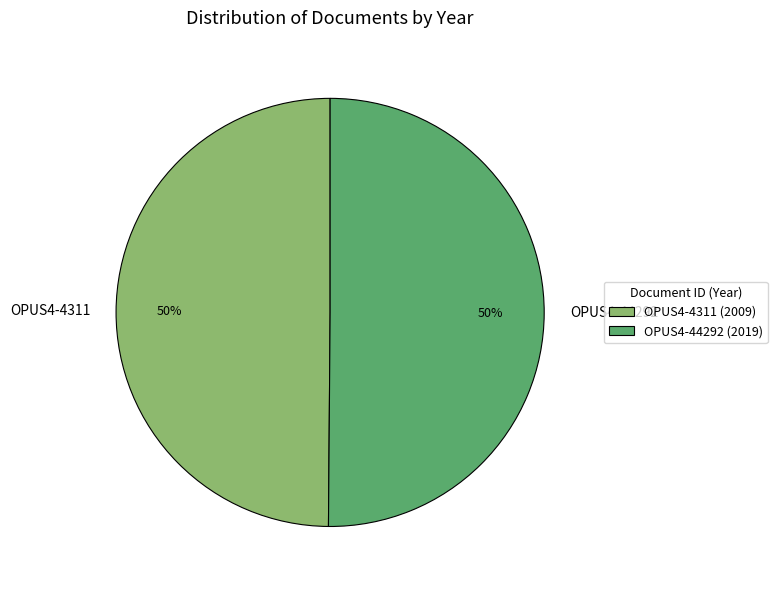

To the nearest percent, what is the average slice percentage?

50%